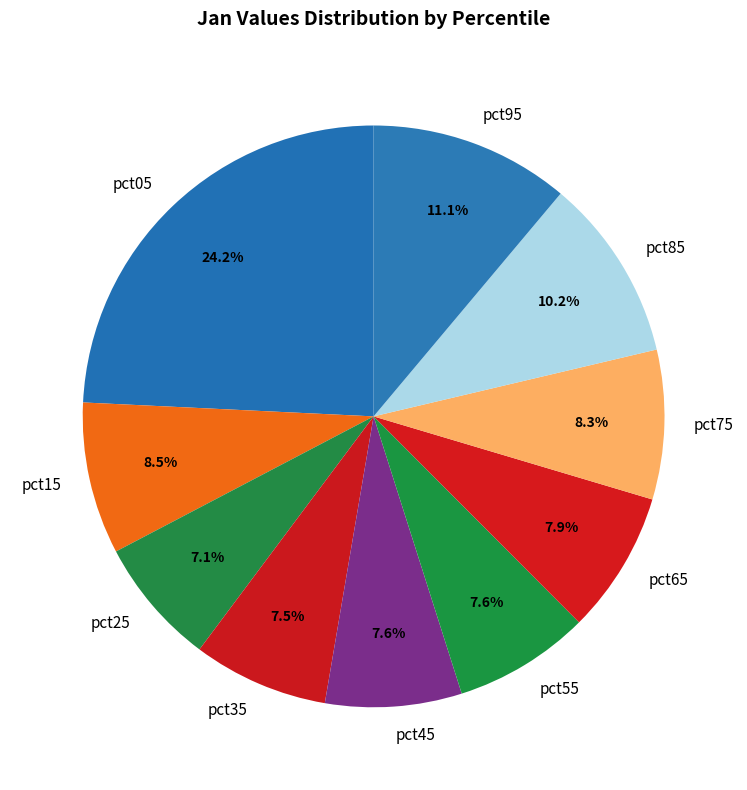

True or false: pct75 accounts for 21% of the total.

False